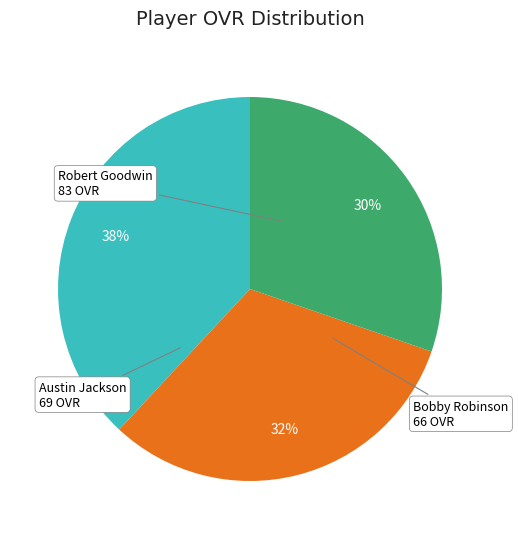

To the nearest percent, what is the average slice percentage?

33%